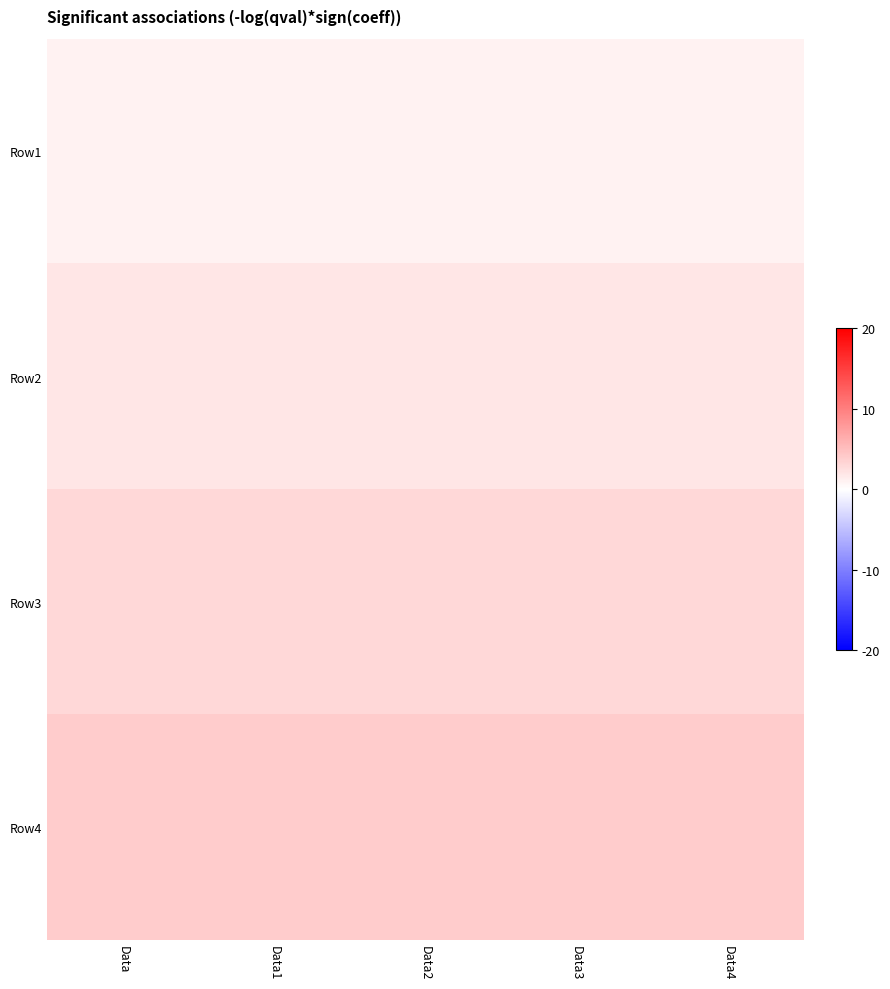

Rank the series by their average value, from highest to lowest.

Row4, Row3, Row2, Row1